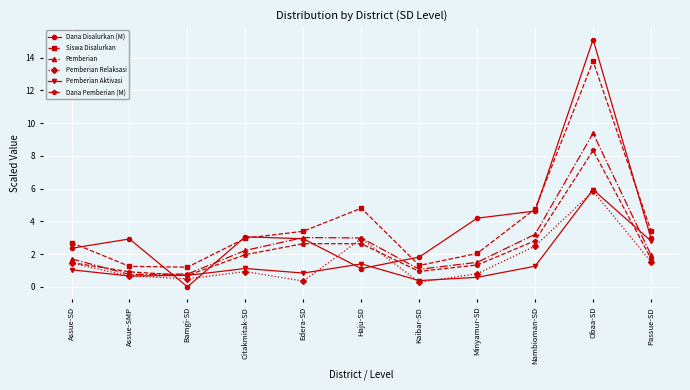

Count the number of data series in this chart.

6